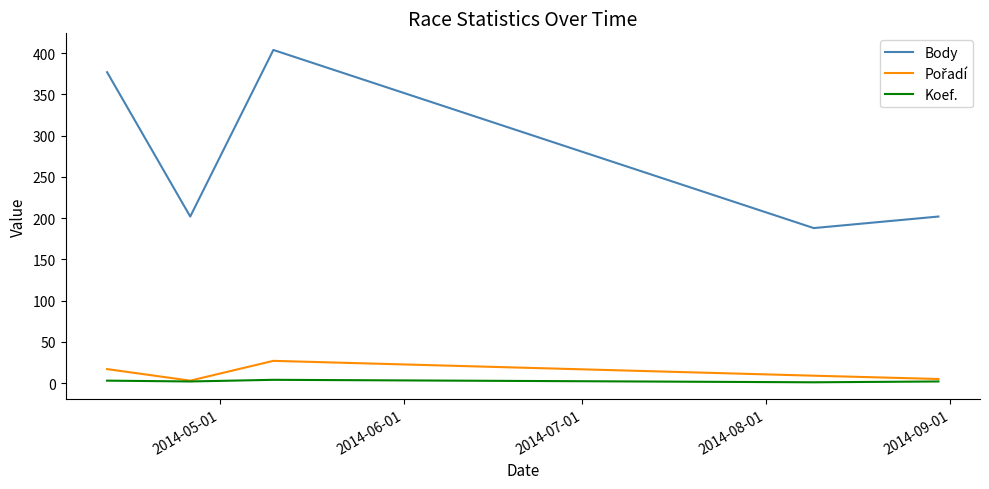

What is the difference between the maximum and minimum values in the Body series?

216